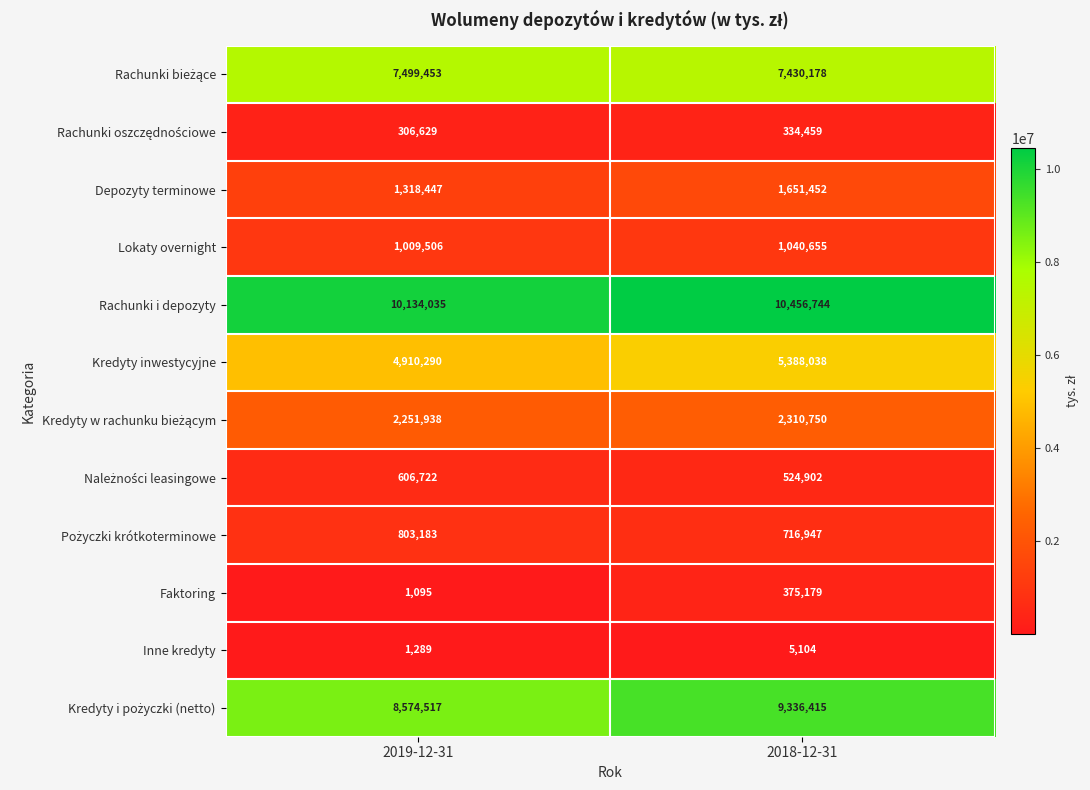

What is the total value across all series at 2019-12-31?

37417104